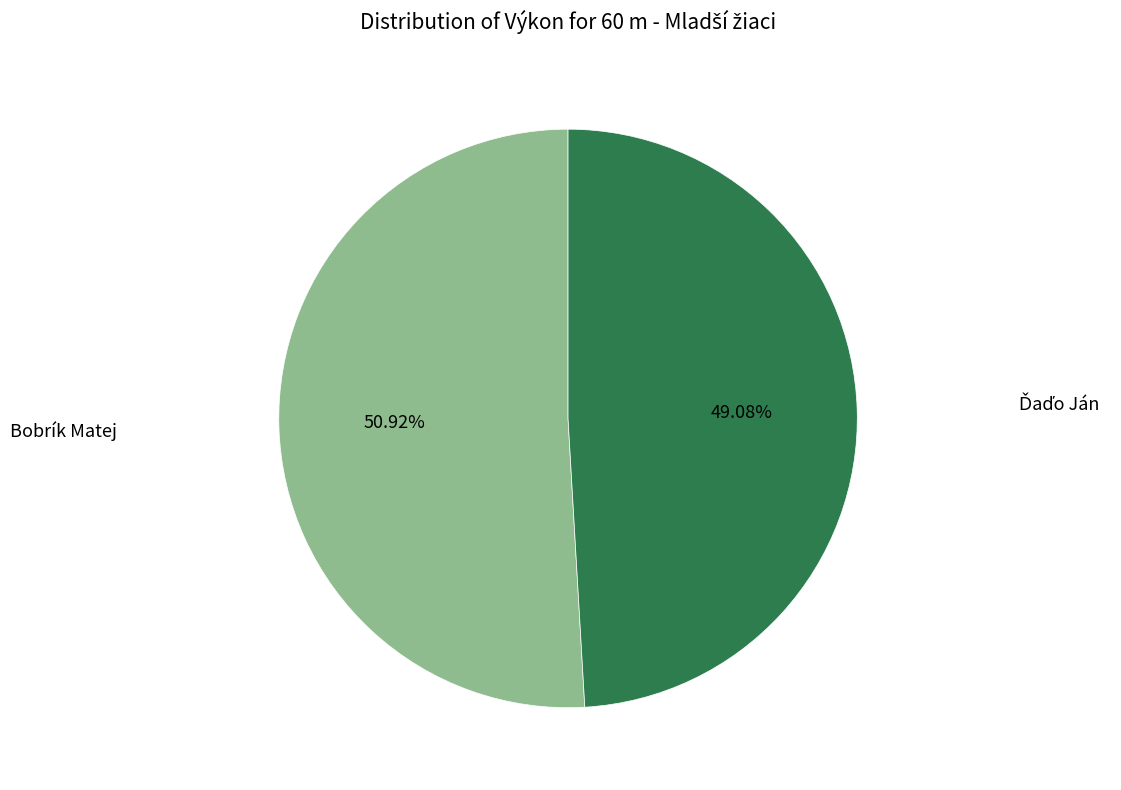

Which slice represents more than half of the pie?

Bobrík Matej